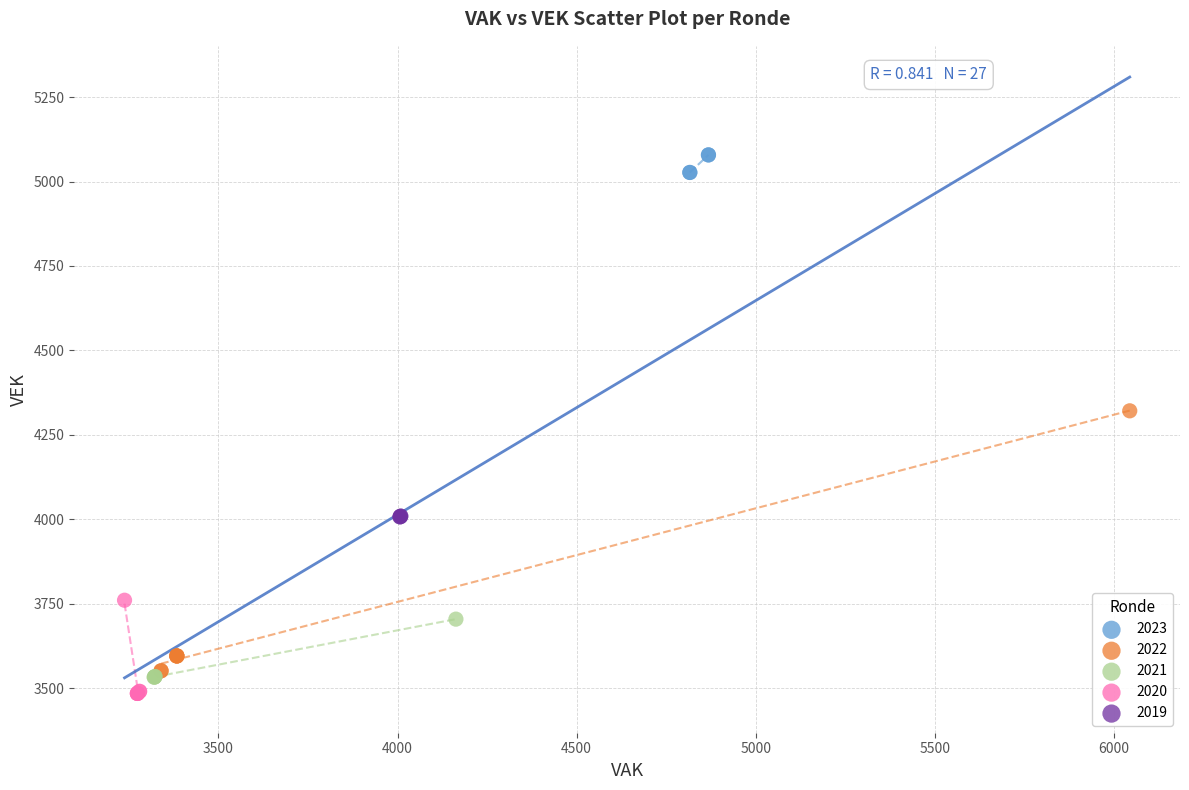

Which series has the widest spread of Y values?

2022